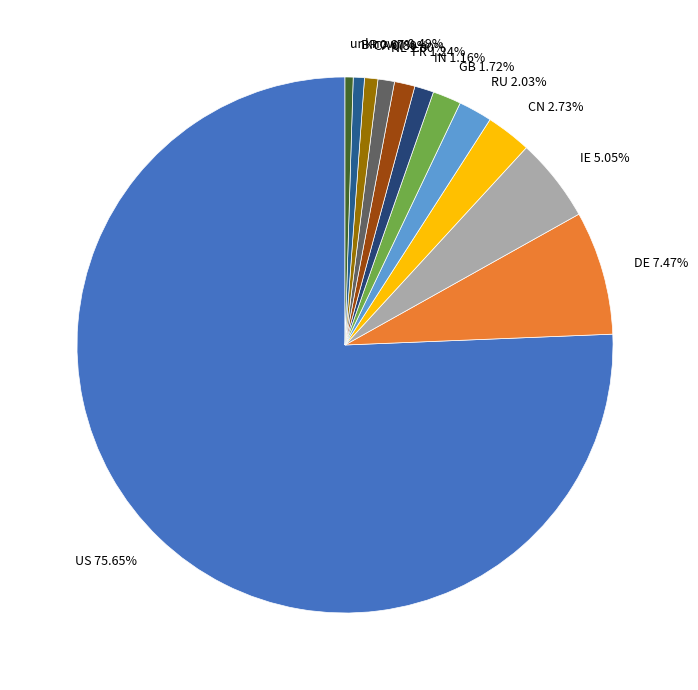

To the nearest percent, what is the combined percentage of US and NL?

77%